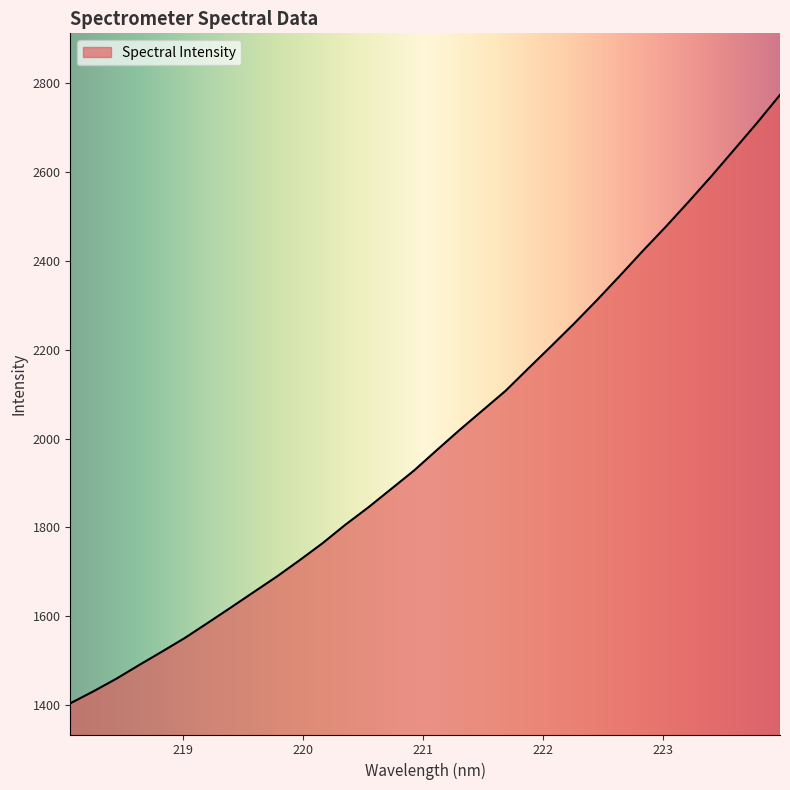

What is the difference between the maximum and minimum values?

1369.5